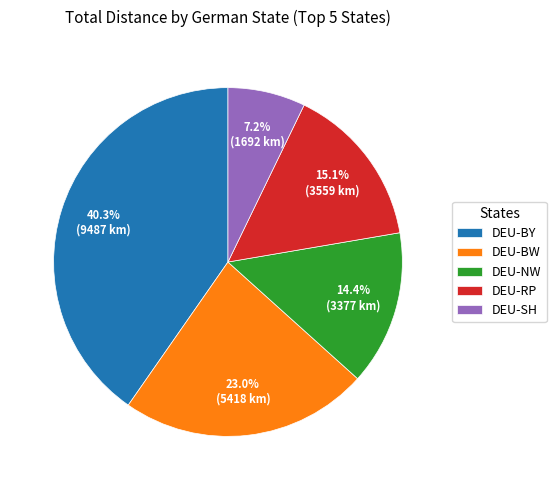

What percentage do DEU-NW and DEU-BW together represent?

37.4%